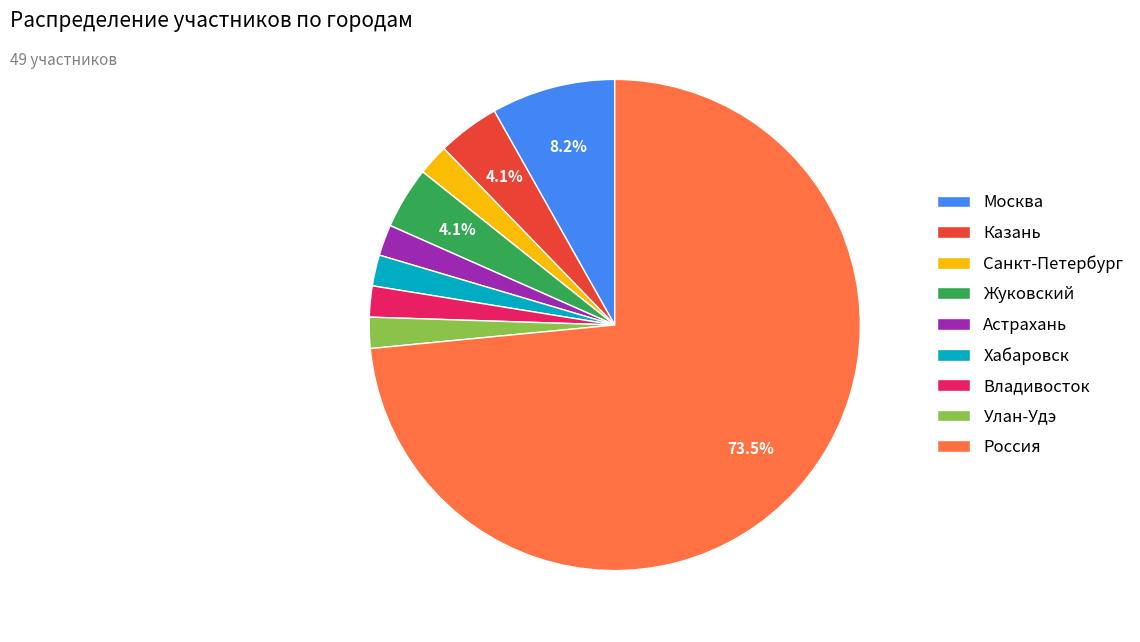

Which category has the biggest portion of the pie?

Россия